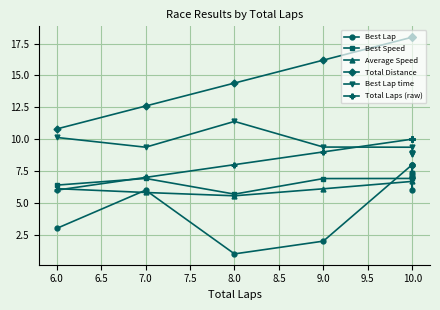

True or false: Total Laps (raw) has more than 1 interior local peaks.

False